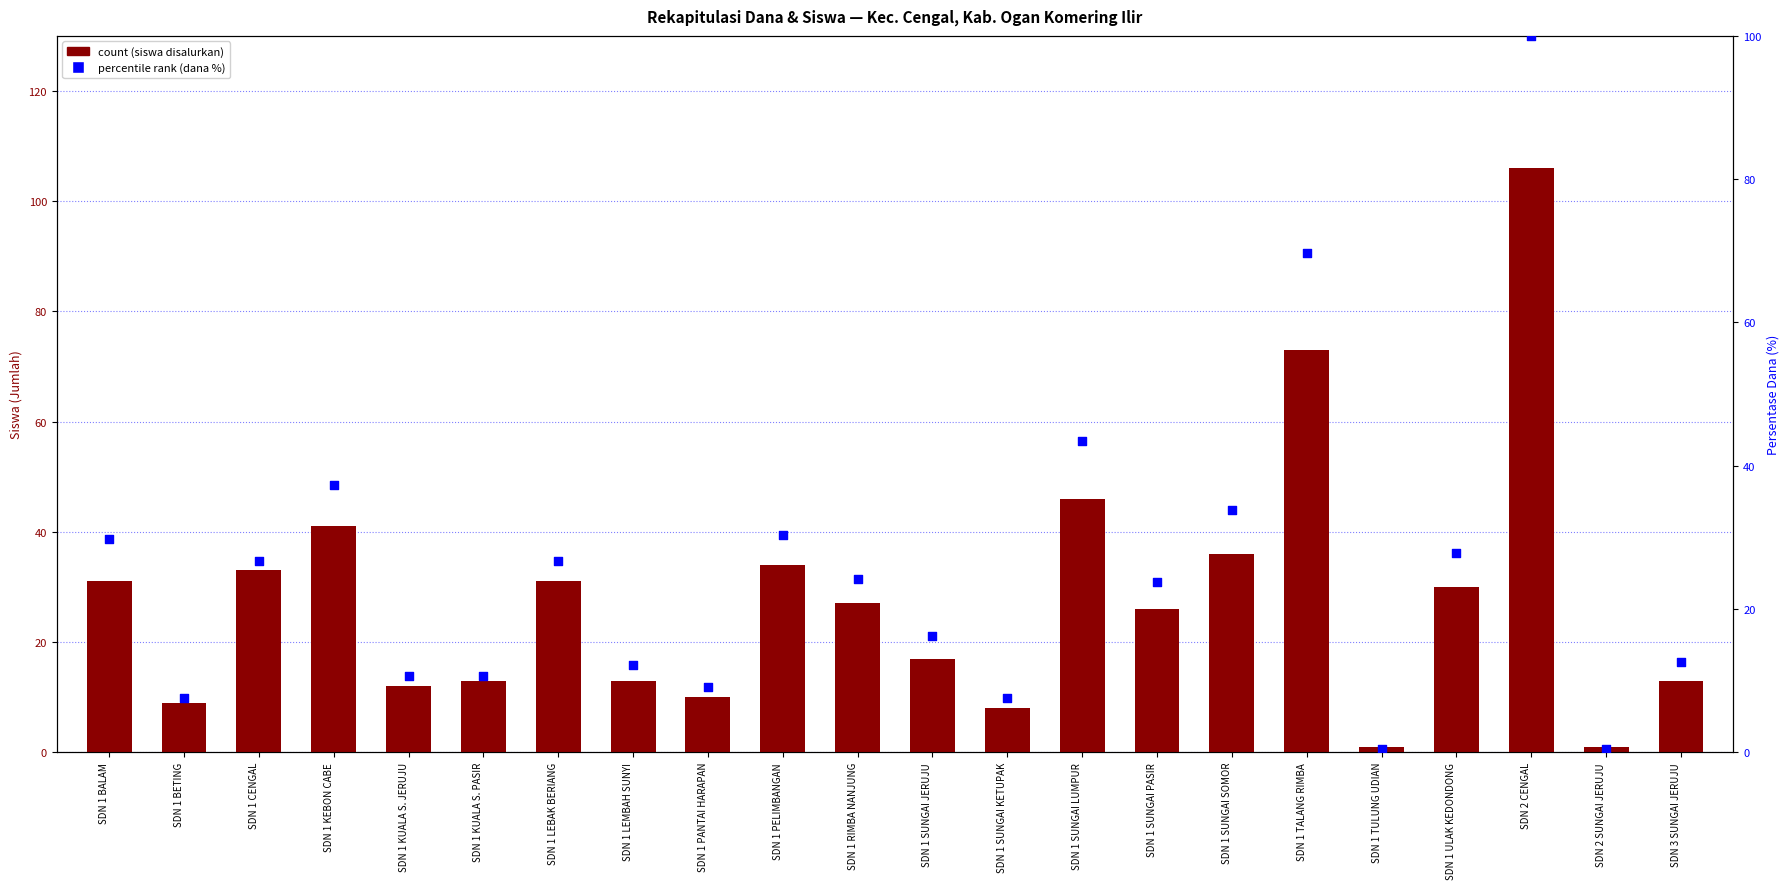

Which series has the largest total across all categories?

count